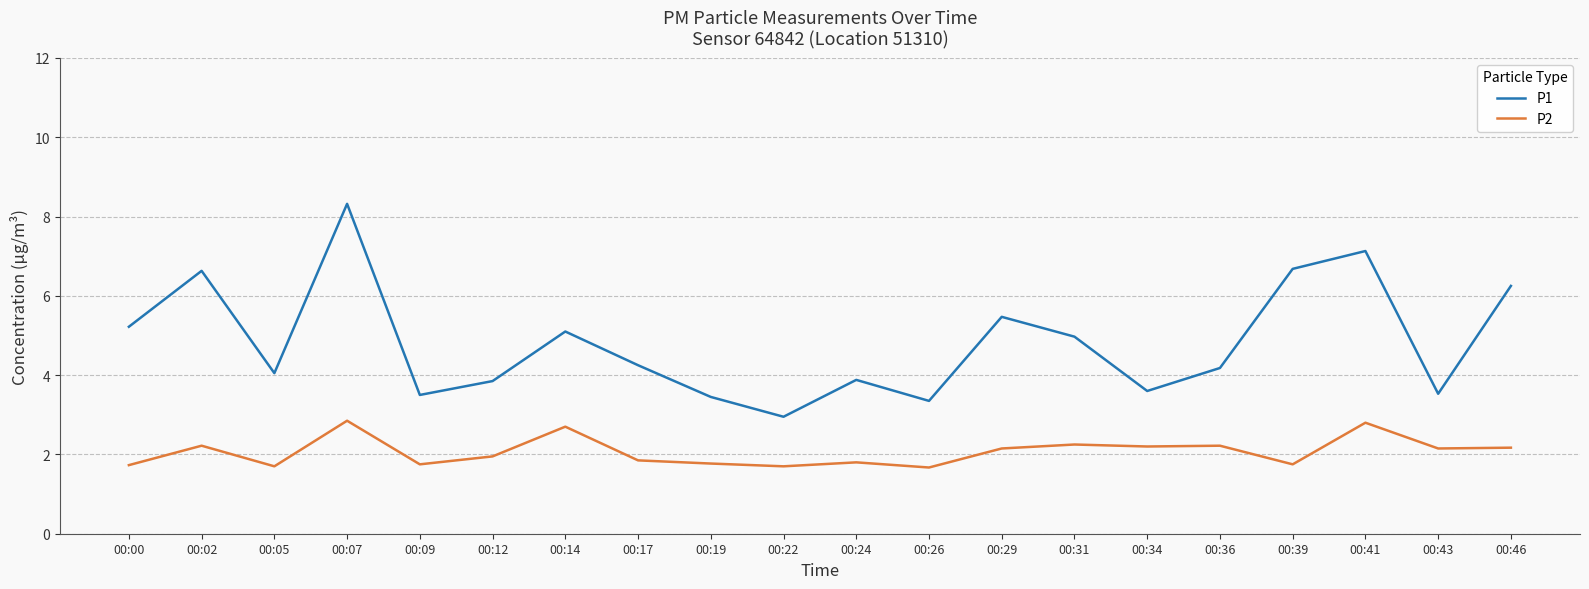

At which category is the sum across all series the highest?

00:07